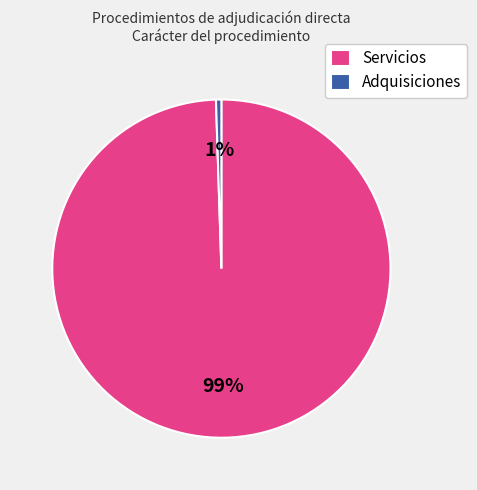

To the nearest percent, what is the combined percentage of Servicios and Adquisiciones?

100%